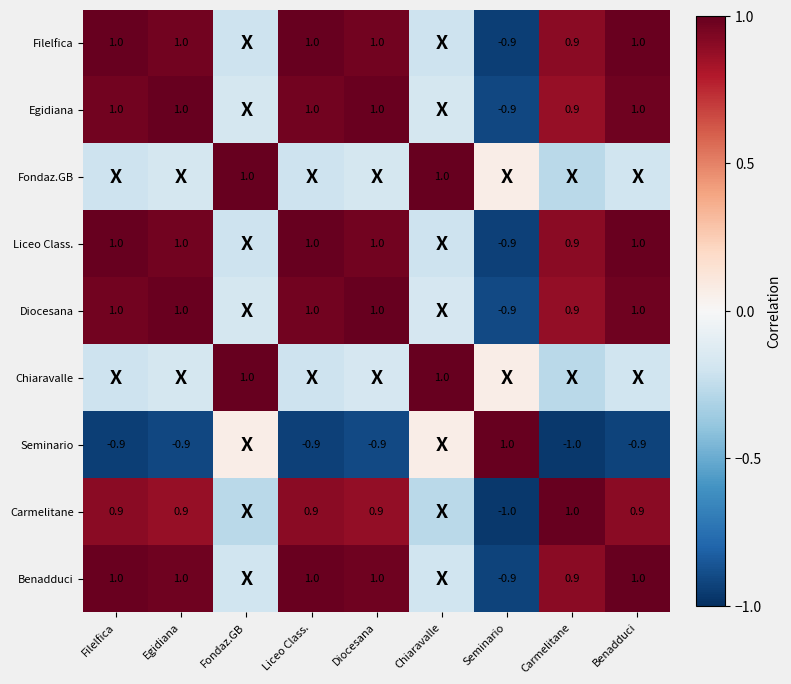

How many values in the Liceo Class. series are below 0?

3